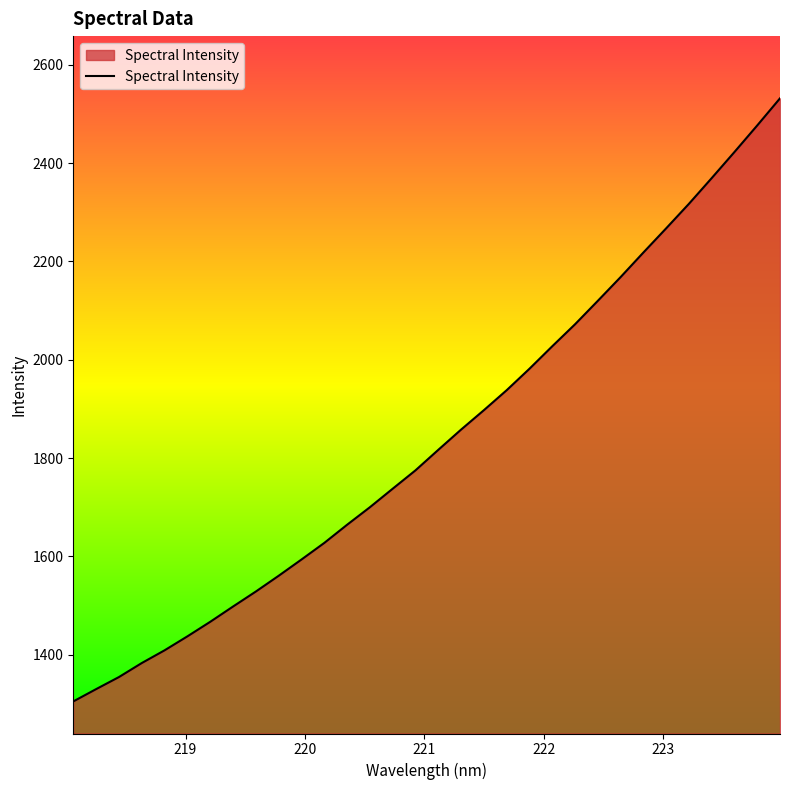

What is the smallest value displayed?

1305.0